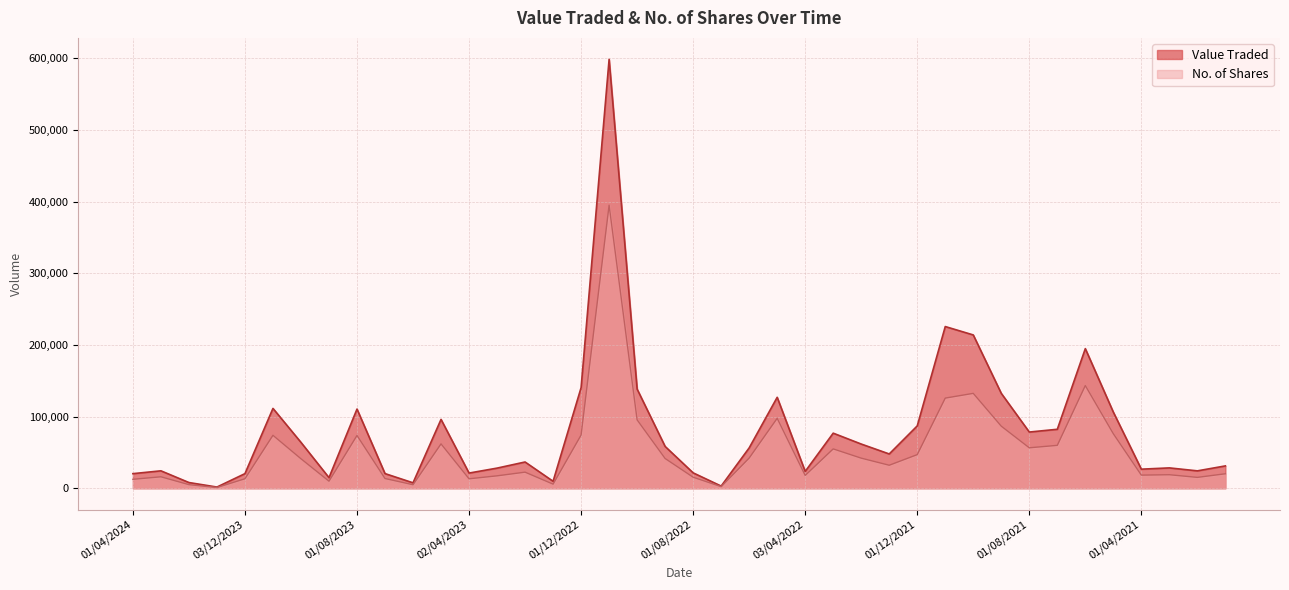

Where is No. of Shares nearest to the value 197985?

01/06/2021